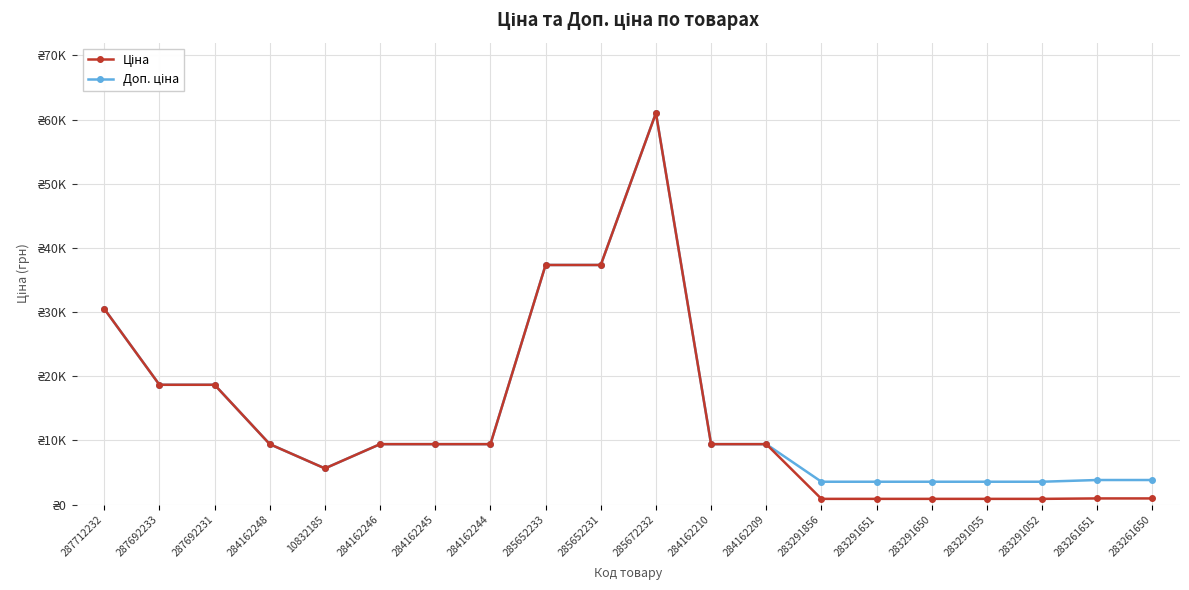

Is this an area chart (filled region under the line)?

No